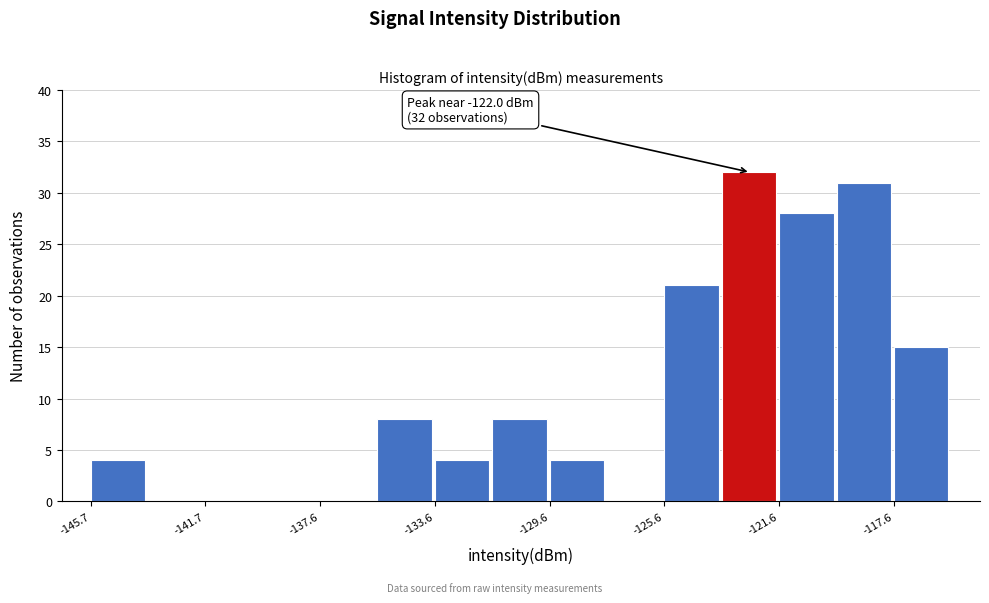

Over which range of the x-axis is the bar tallest?

-123.5 to -121.5